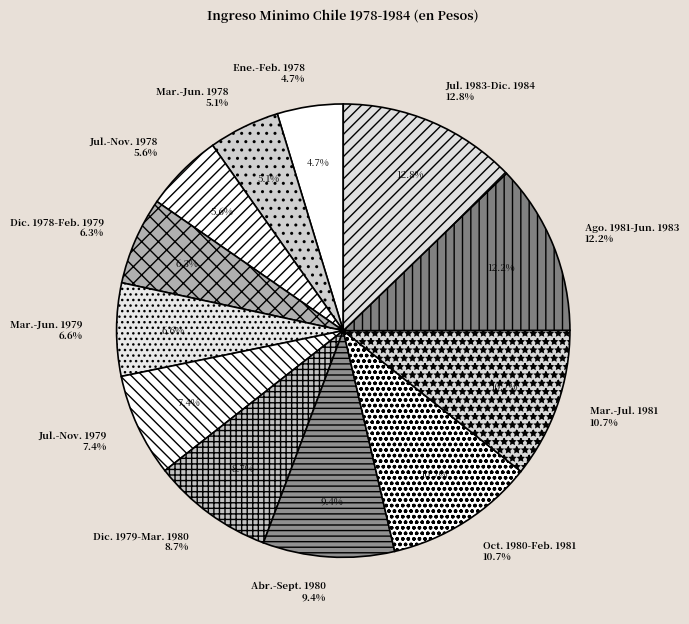

Which category has the smallest portion of the pie?

Ene.-Feb. 1978